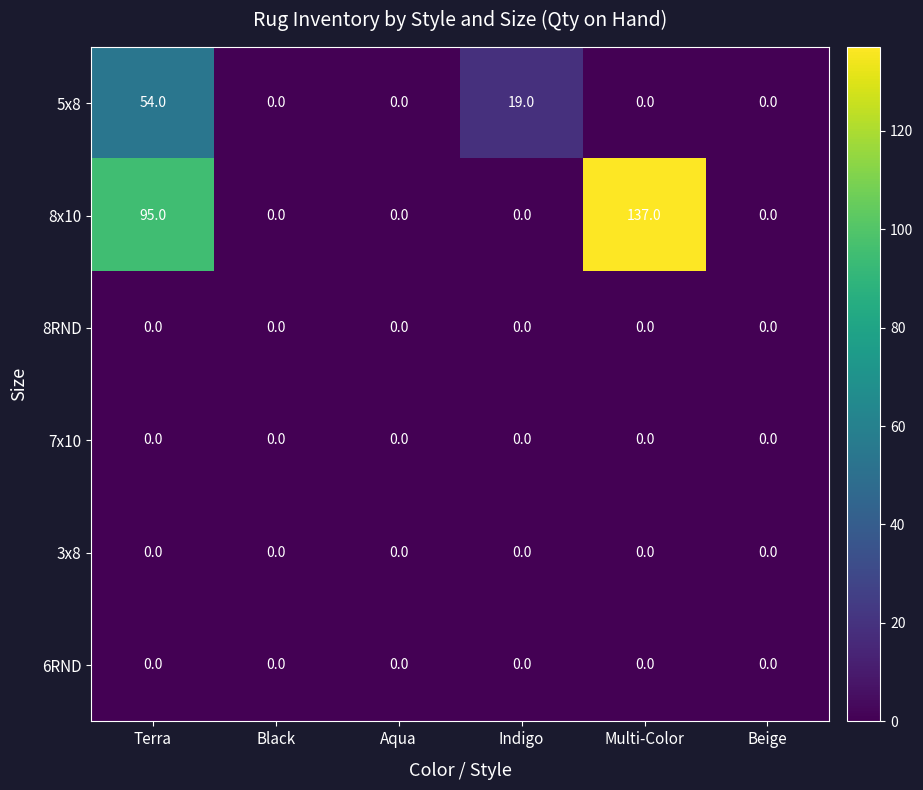

Count the number of categories in the chart.

6